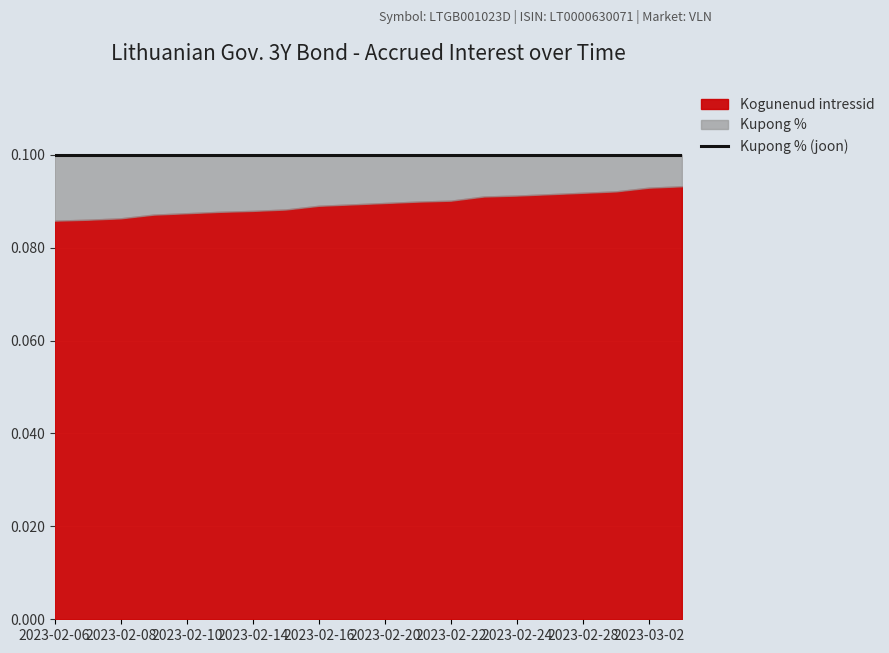

Is the value of Kogunenud intressid at 2023-02-10 greater than the value of Kupong % at 2023-02-13?

No